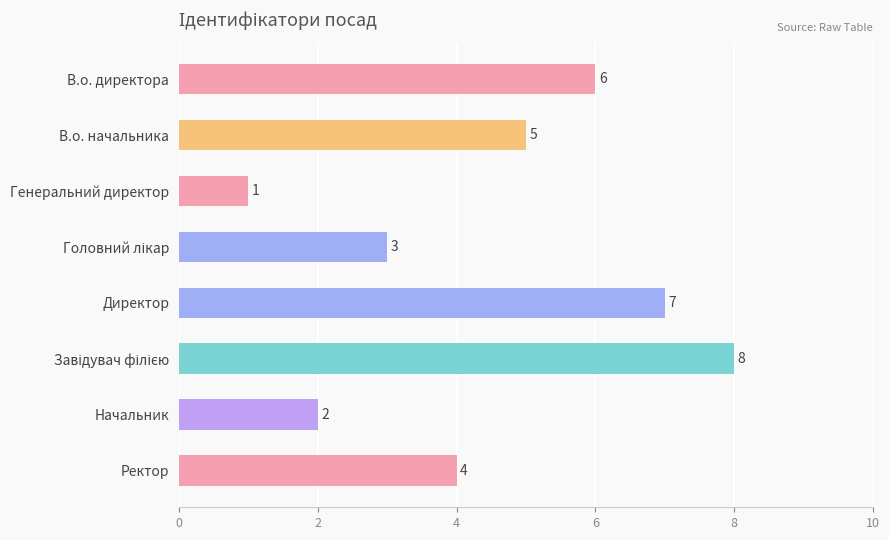

Read the value at Ректор.

4